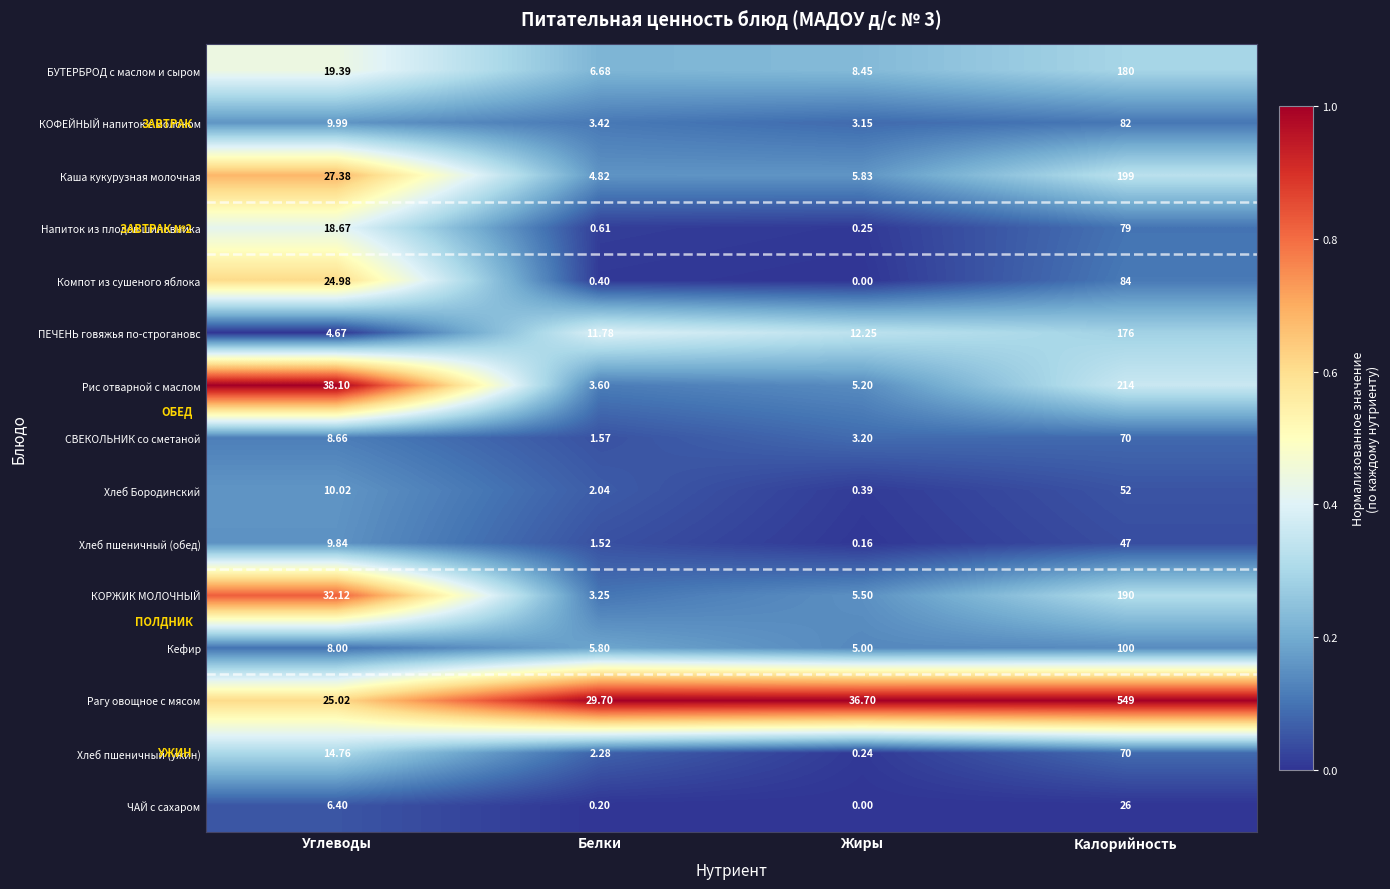

Which series has the largest total across all categories?

Рагу овощное с мясом